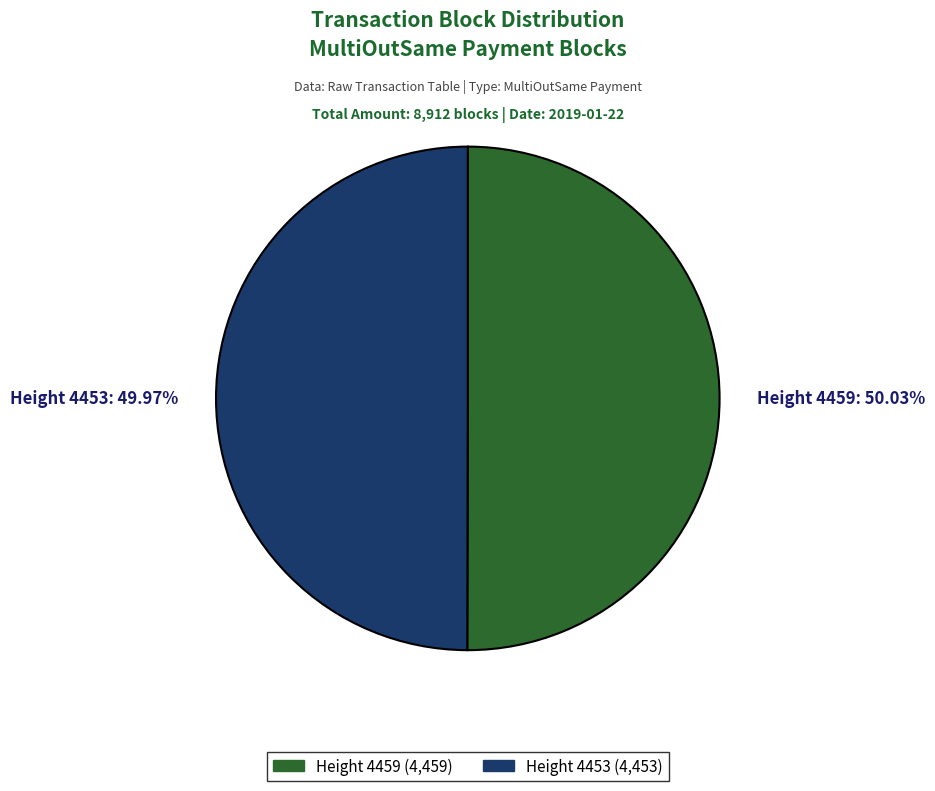

Is the sum of Height 4453 (4,453) and Height 4459 (4,459) greater than half?

Yes